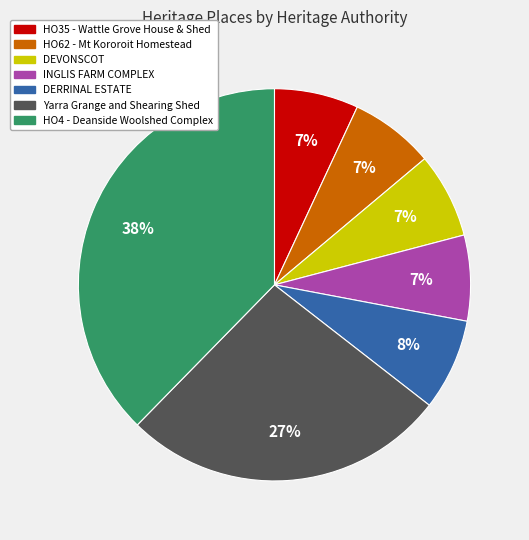

To the nearest percent, what percentage of the pie is DERRINAL ESTATE?

8%